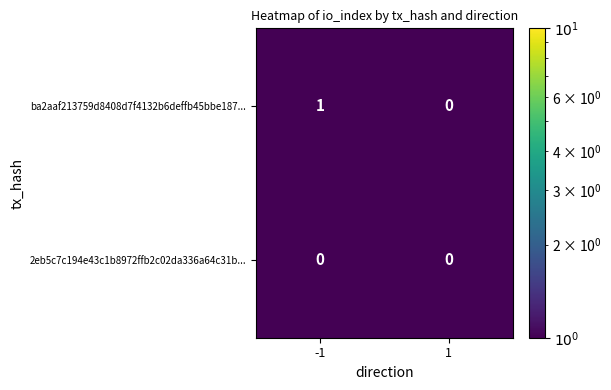

How many series are shown in this chart?

2